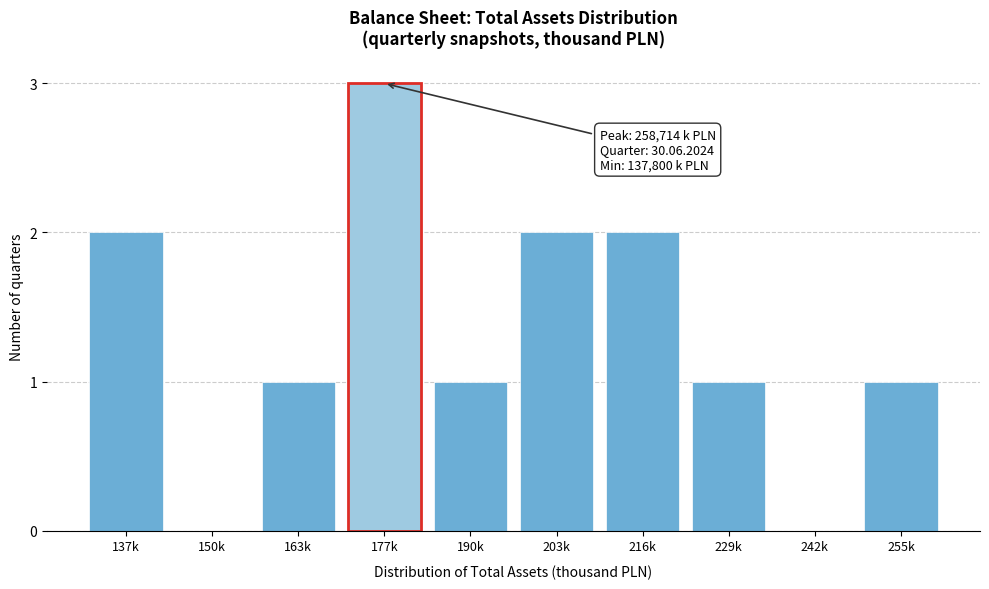

Reading left to right, extract all data points from this chart.

137k=2	150k=0	163k=1	177k=3	190k=1	203k=2	216k=2	229k=1	242k=0	255k=1